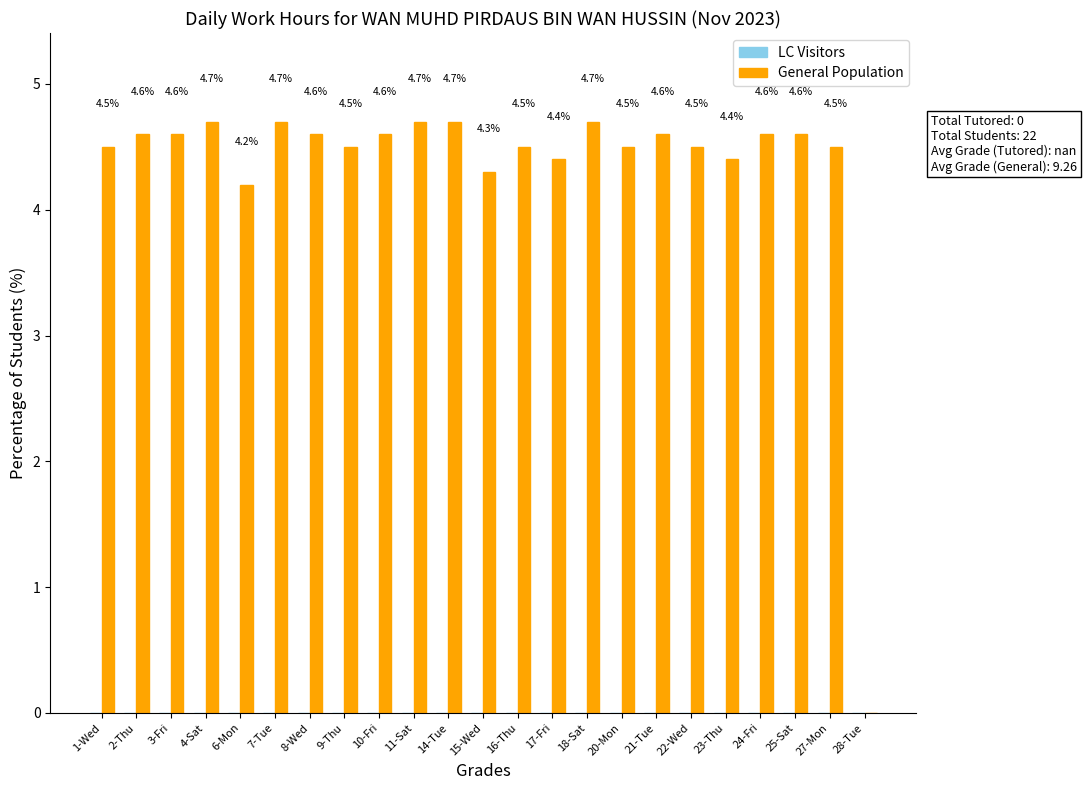

The chart shows a value of 3.1 at 8-Wed. True or false?

False